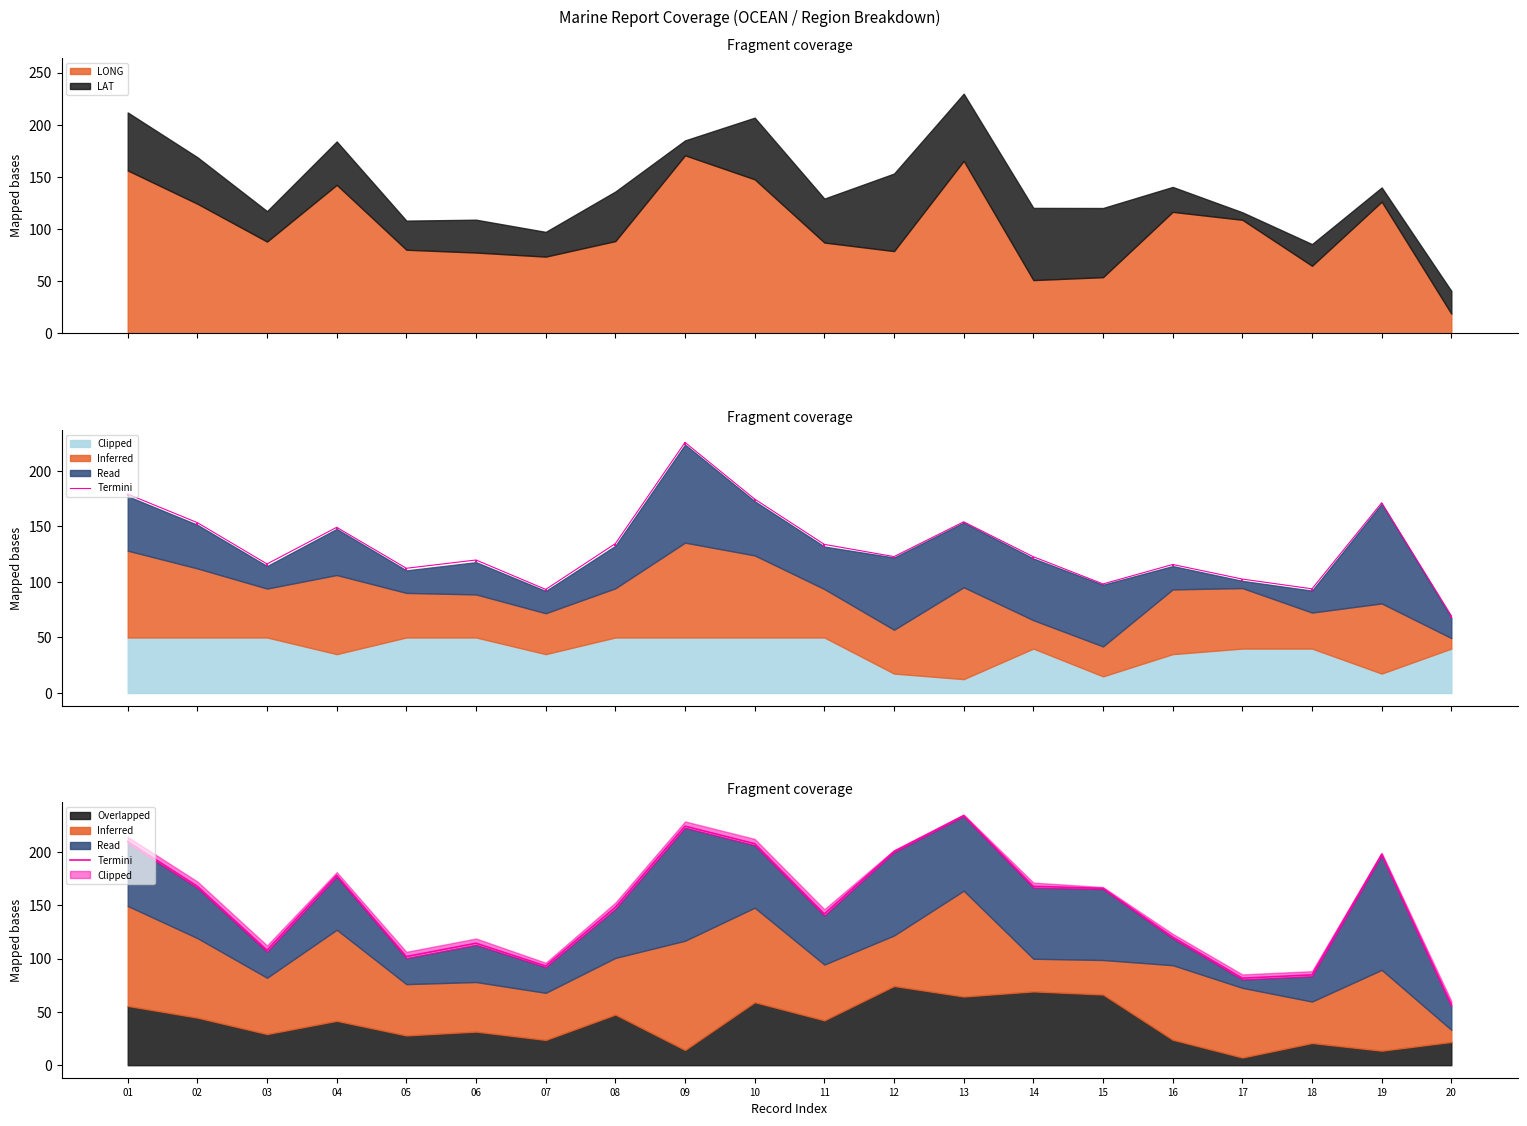

What is the difference between the values at 05 and 14?

65.9